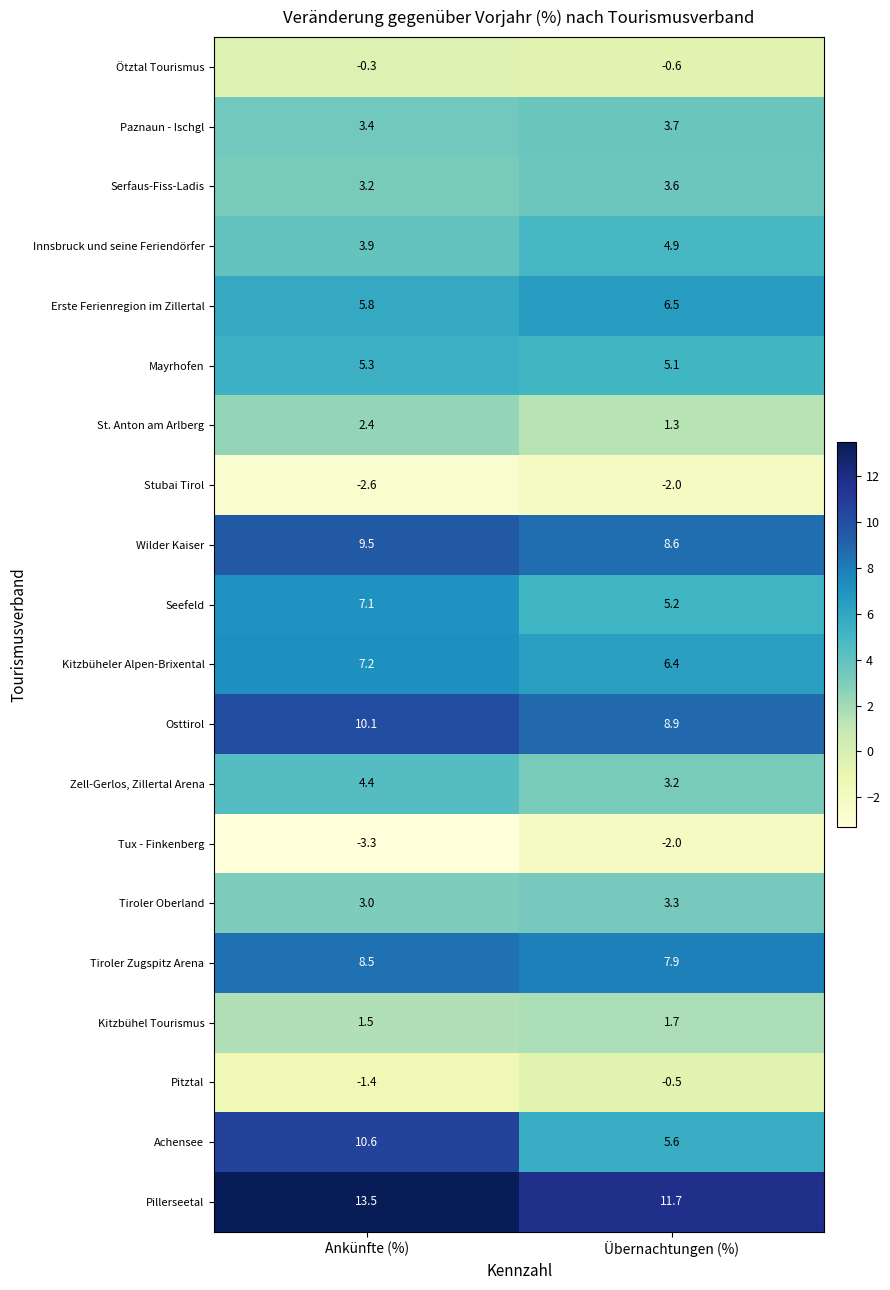

What is the difference between the Seefeld values at Übernachtungen (%) and Ankünfte (%)?

1.9